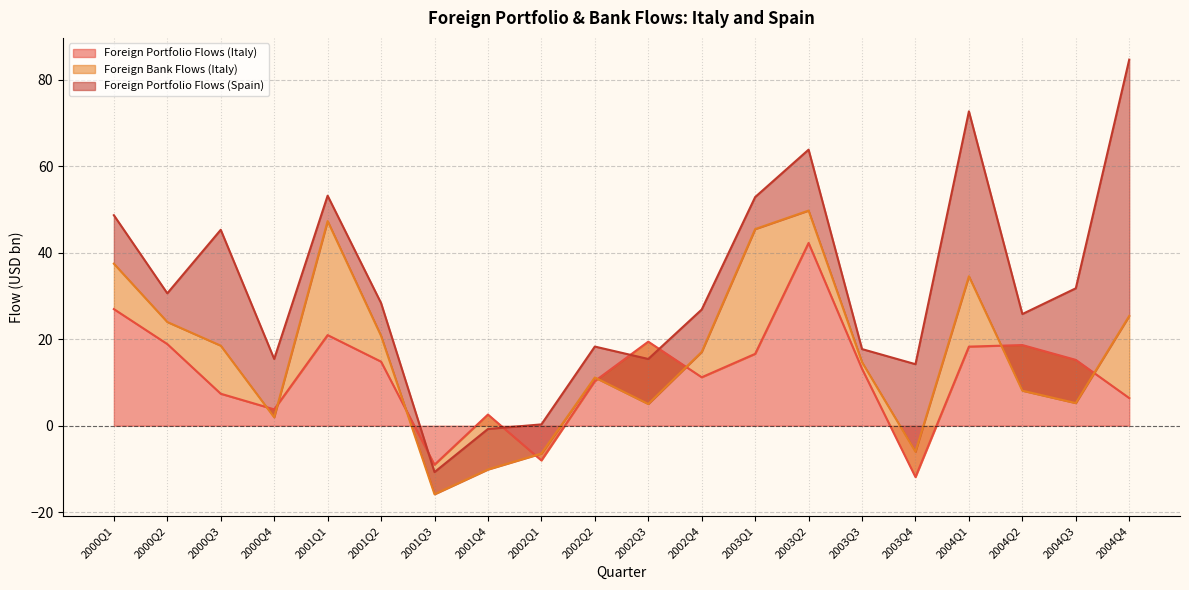

Which category has the lowest value in the Foreign Portfolio Flows (Italy) series?

2003Q4